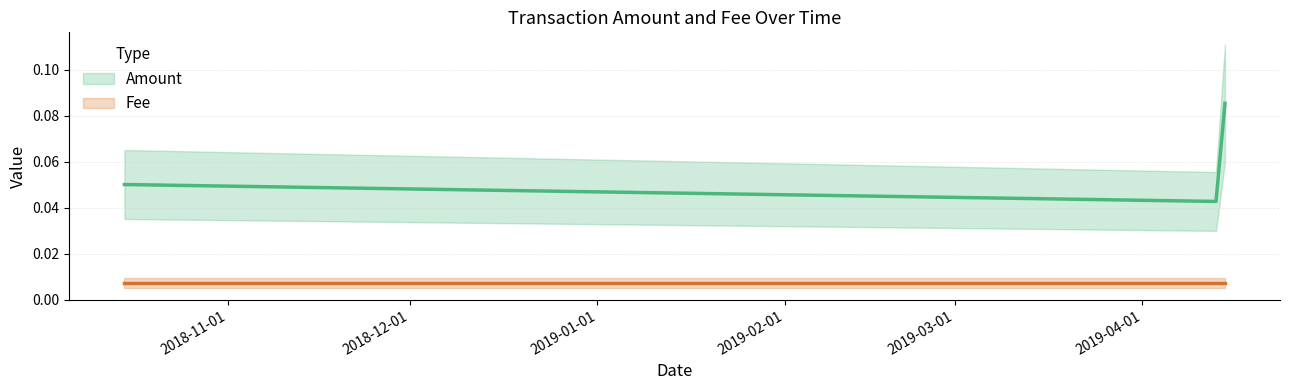

Which series has the widest spread of values?

Amount line